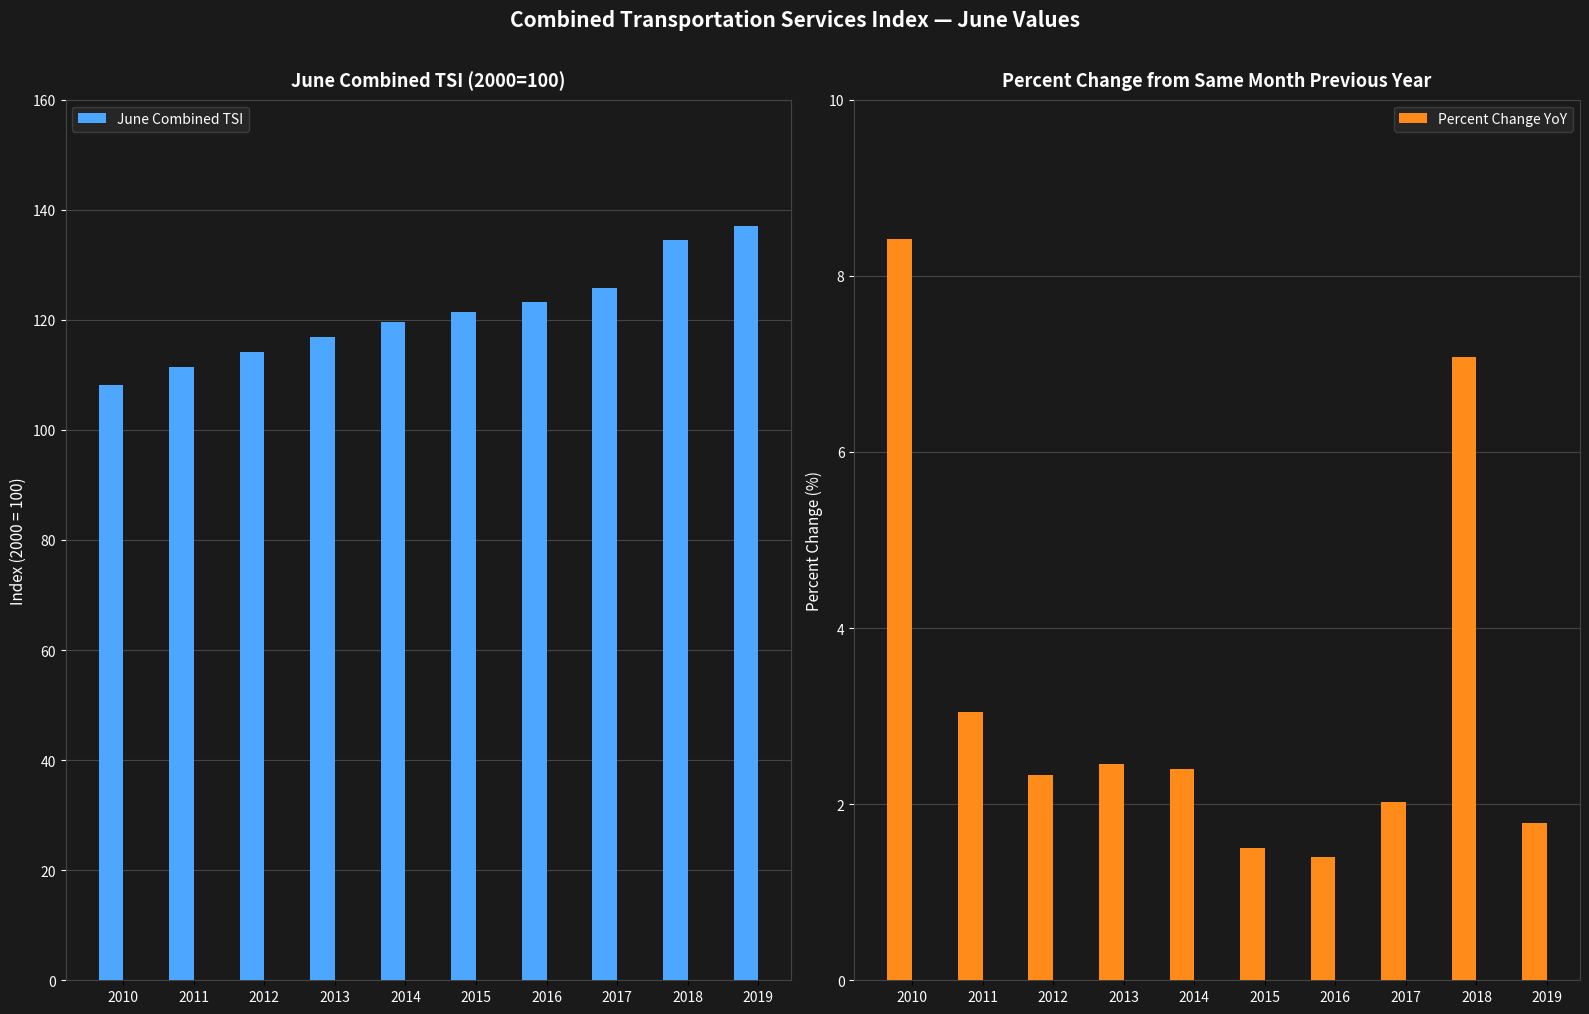

What is the greatest value displayed?

137.0